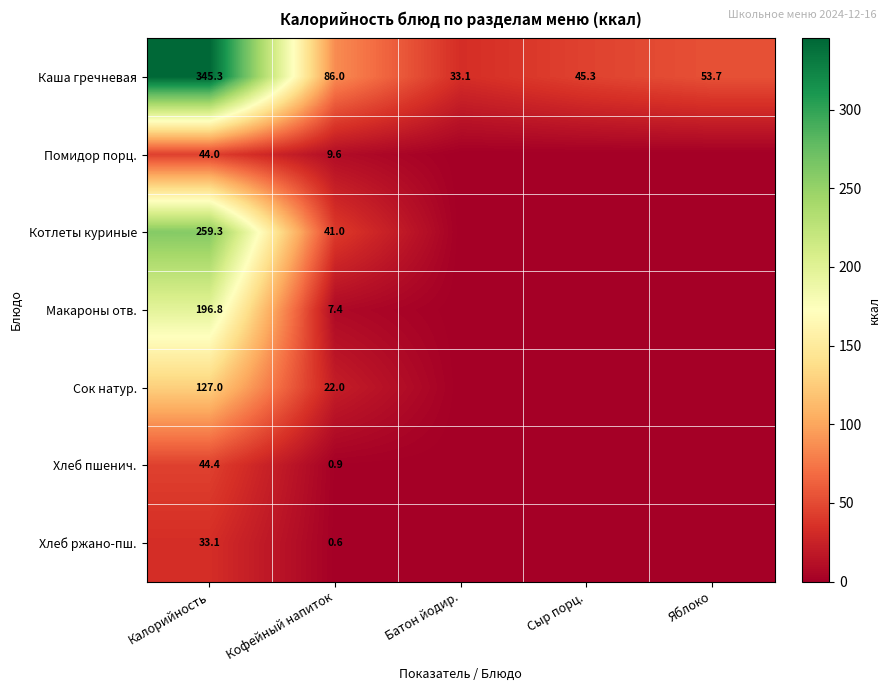

The value of Помидор порц. at Кофейный напиток is 15.4. True or false?

False